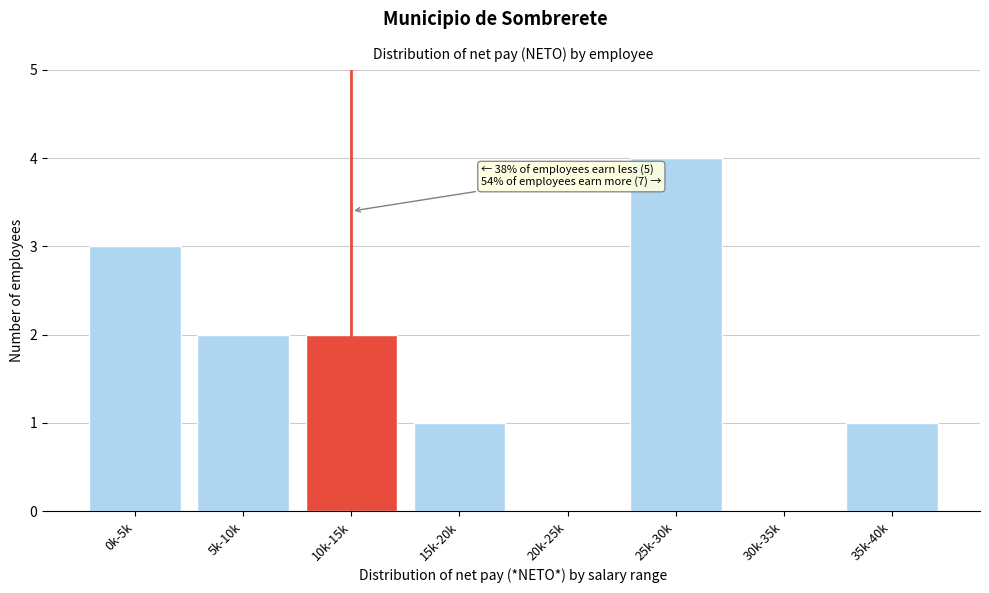

Reading left to right, list all the values displayed in this chart.

0k-5k=3	5k-10k=2	10k-15k=2	15k-20k=1	20k-25k=0	25k-30k=4	30k-35k=0	35k-40k=1